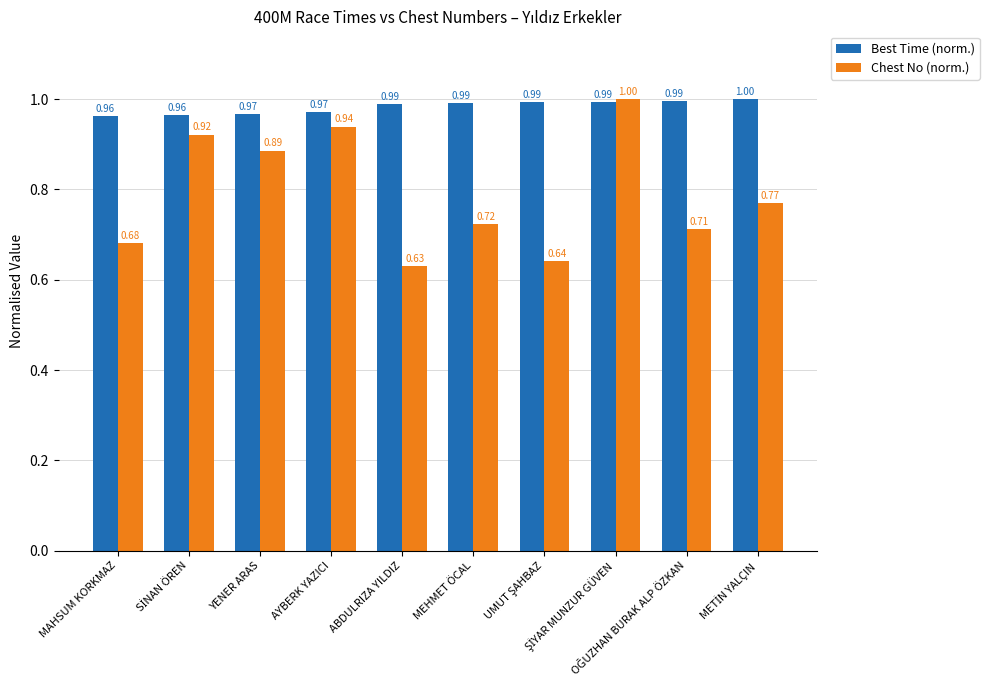

Which series has the largest range (max minus min)?

Chest No (norm.)